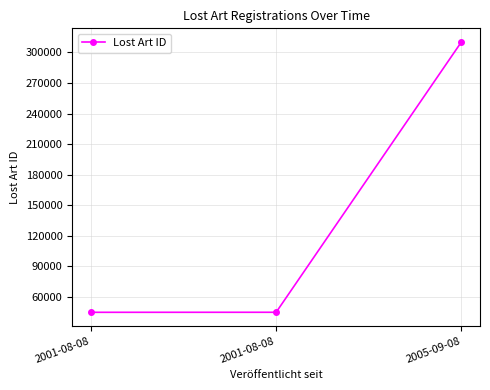

Reading left to right, transcribe all the data shown in this chart.

44724	44758	310426